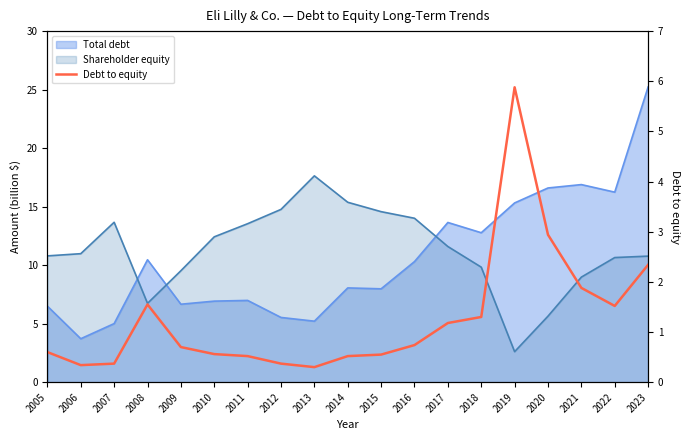

Reading right to left, list all the values displayed in this chart.

2023=2.3	2022=1.5	2021=1.9	2020=2.9	2019=5.9	2018=1.3	2017=1.2	2016=0.7	2015=0.6	2014=0.5	2013=0.3	2012=0.4	2011=0.5	2010=0.6	2009=0.7	2008=1.6	2007=0.4	2006=0.3	2005=0.6